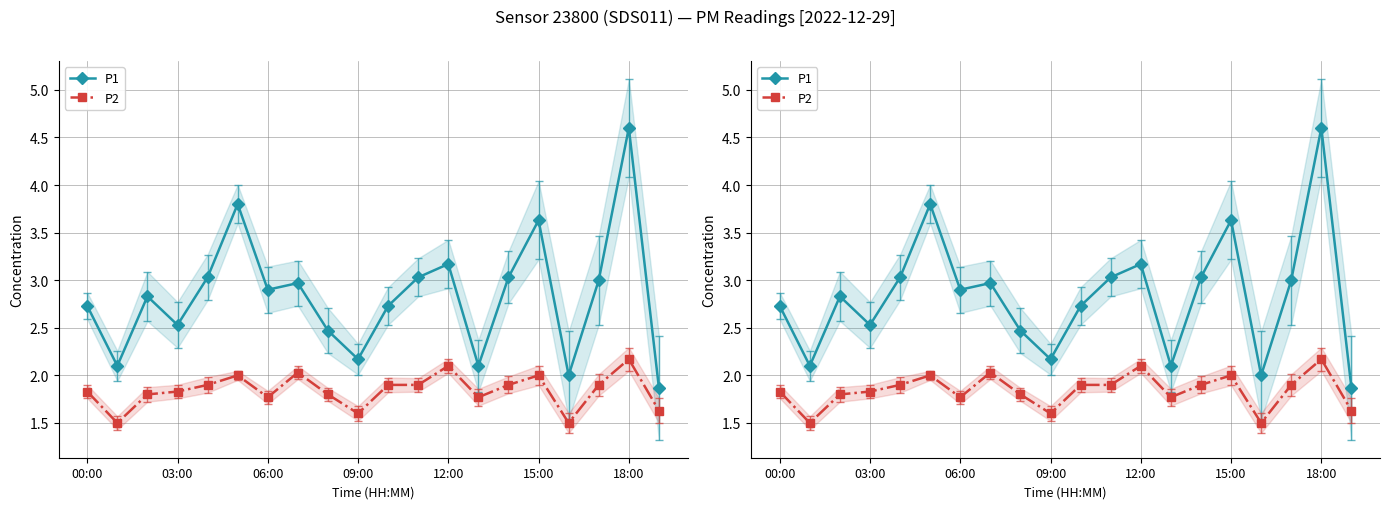

How many interior local valleys does the P2 series have?

5